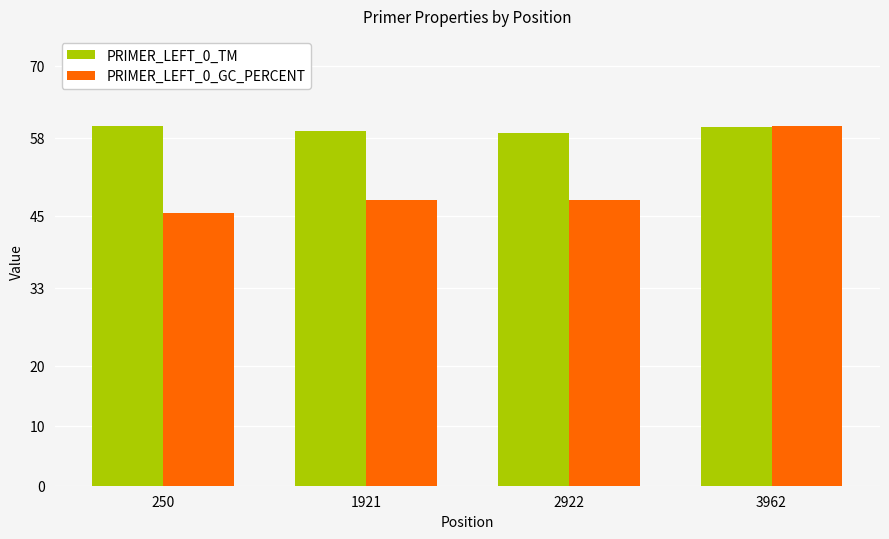

What is the total value across all series at 250?

105.5